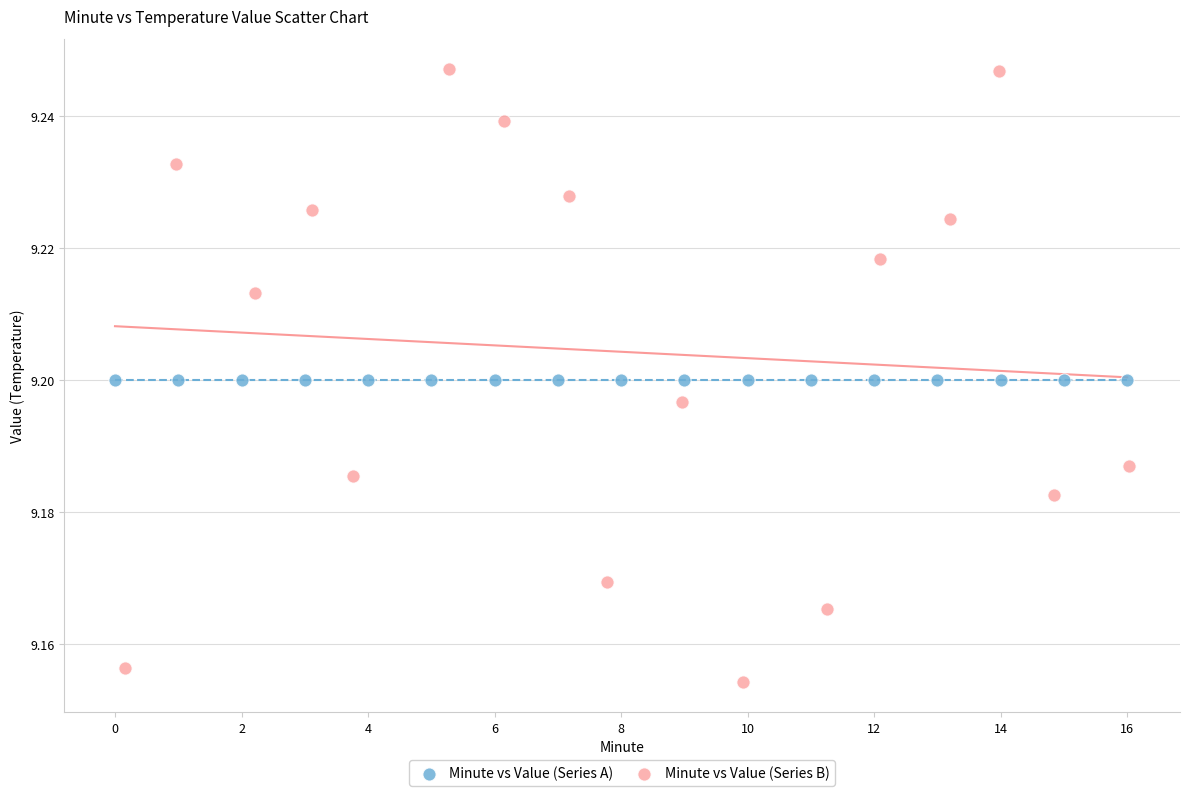

Which series contains the highest Y value?

Minute vs Value (Series B)